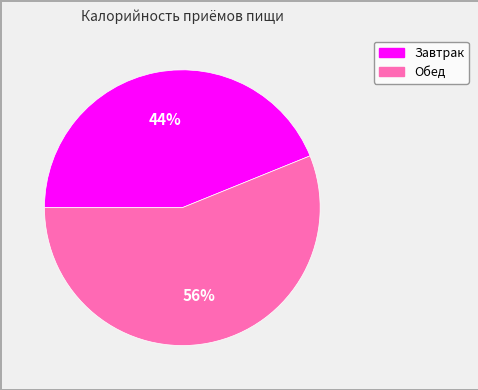

Is it true that Завтрак is 56% of the pie?

False